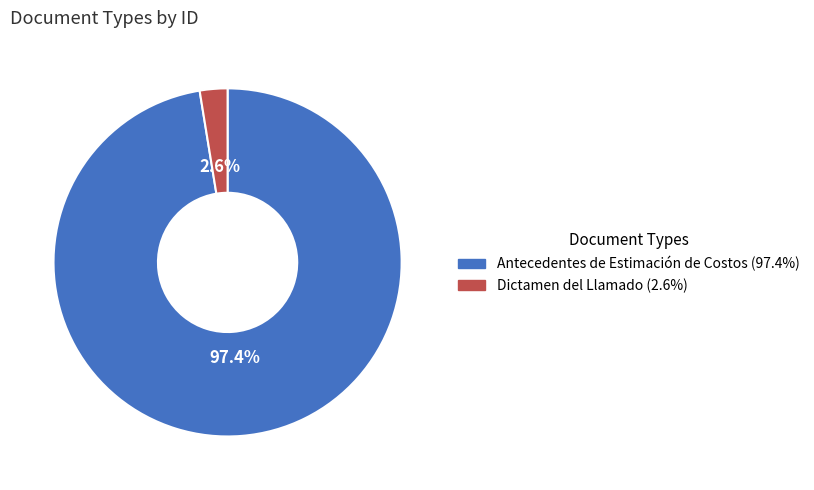

Rank the categories by value from lowest to highest.

Dictamen del Llamado, Antecedentes de Estimación de Costos